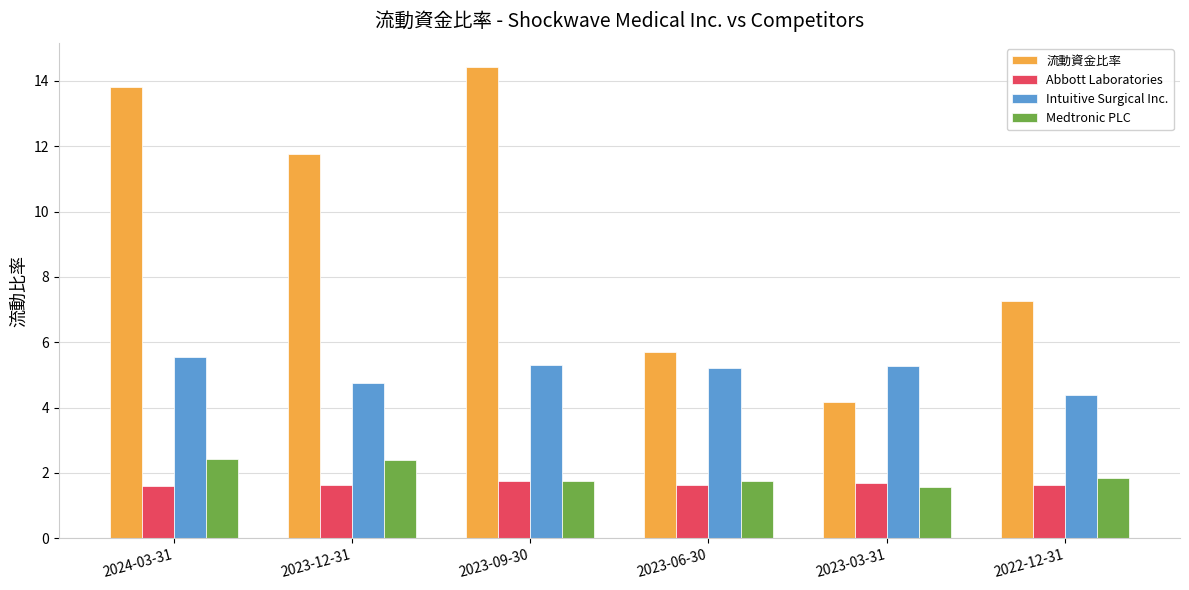

How many groups of bars are there?

6